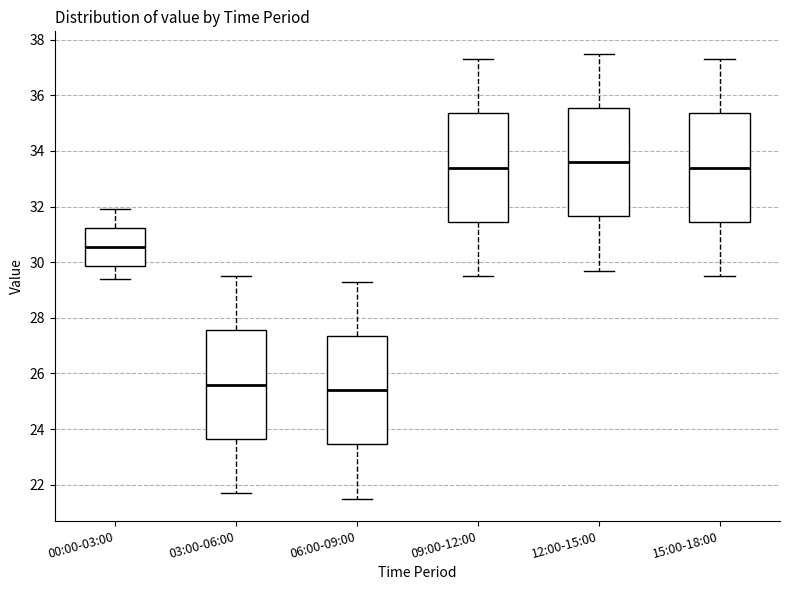

Reading left to right, transcribe this box plot: for each box, give where its median line is, the range the box spans, and where its two whiskers end, as read against the y-axis. The values are not printed on the chart, so give them approximately, as read against the axis.

00:00-03:00: median 30.6, box 29.8 to 31.2, whiskers 29.4 to 32.0
03:00-06:00: median 25.6, box 23.6 to 27.6, whiskers 21.8 to 29.6
06:00-09:00: median 25.4, box 23.4 to 27.4, whiskers 21.6 to 29.4
09:00-12:00: median 33.4, box 31.4 to 35.4, whiskers 29.6 to 37.4
12:00-15:00: median 33.6, box 31.6 to 35.6, whiskers 29.8 to 37.6
15:00-18:00: median 33.4, box 31.4 to 35.4, whiskers 29.6 to 37.4